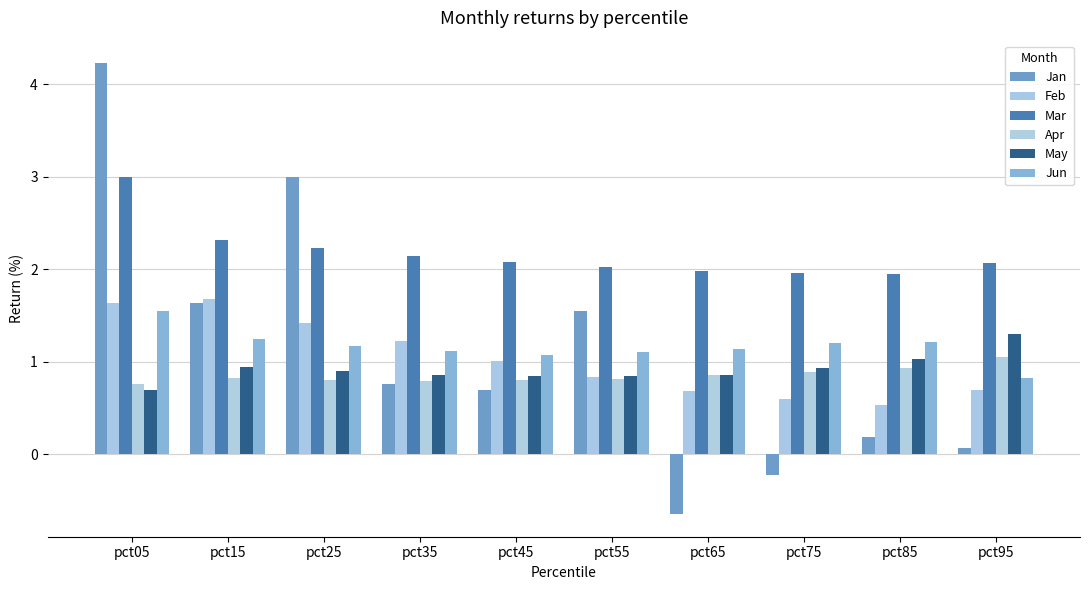

What is the value of the Feb bar at the 4th from the left?

1.2